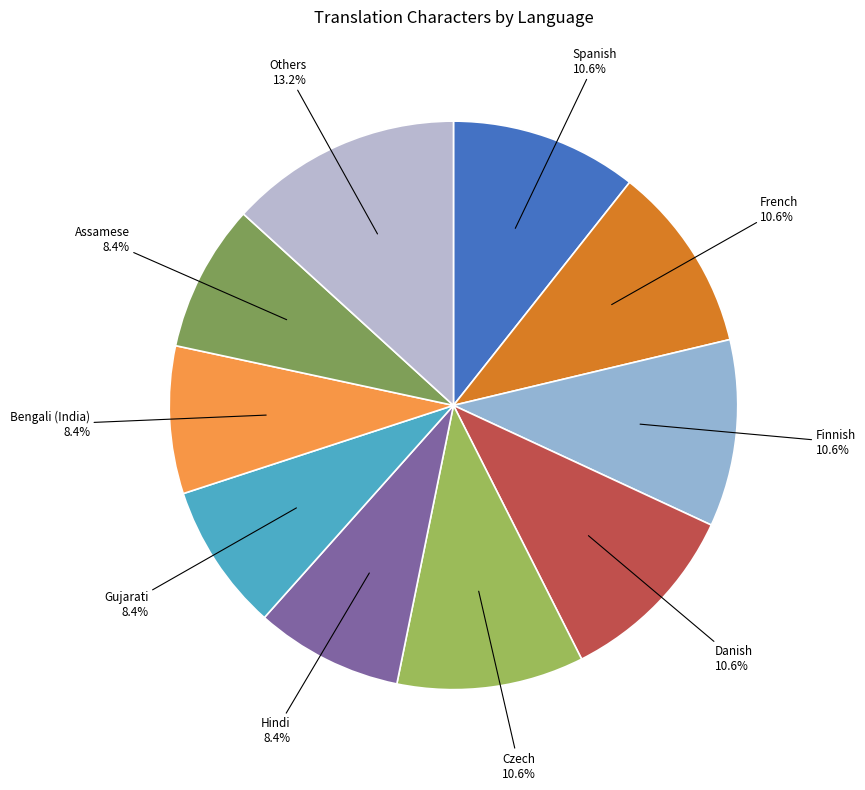

To the nearest percent, what is the difference between the largest and smallest slice percentages?

5%